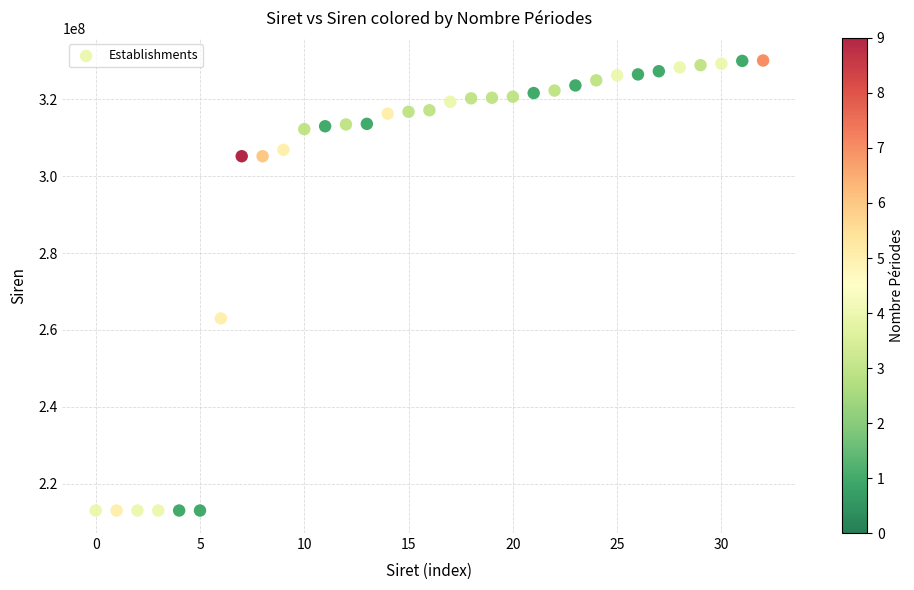

What is the range of Y values (max minus min)?

117121935